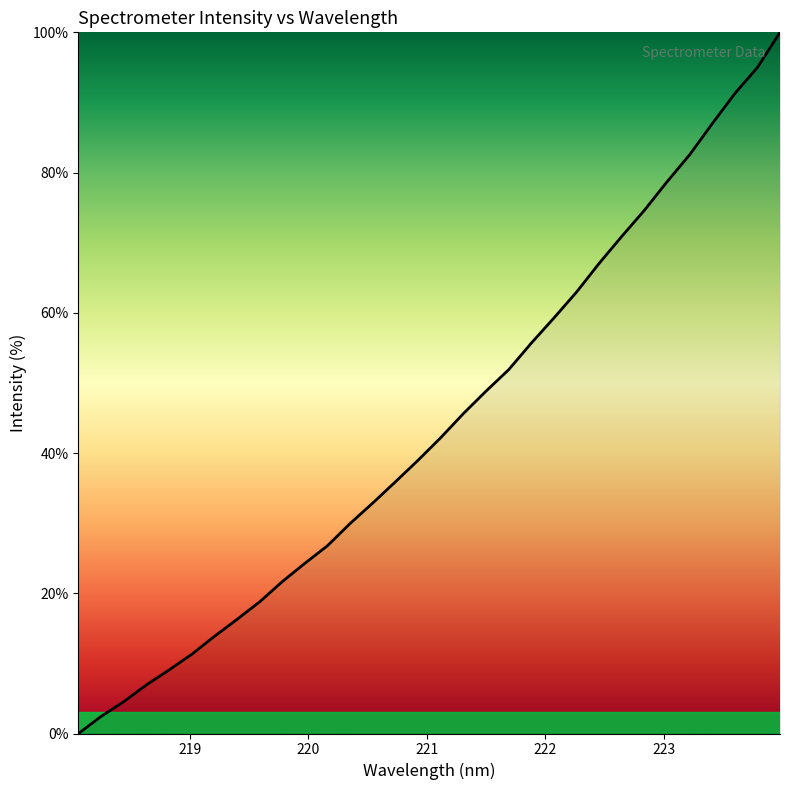

What is the sum of all values?

1407.2